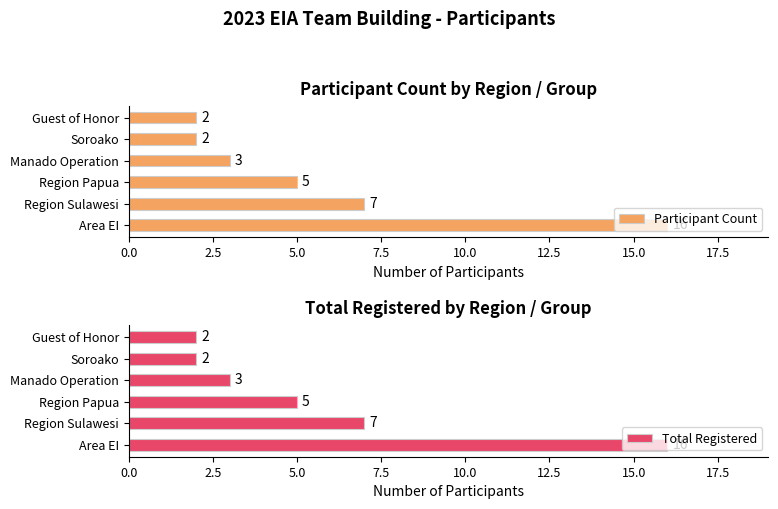

Are the bars horizontal?

Yes